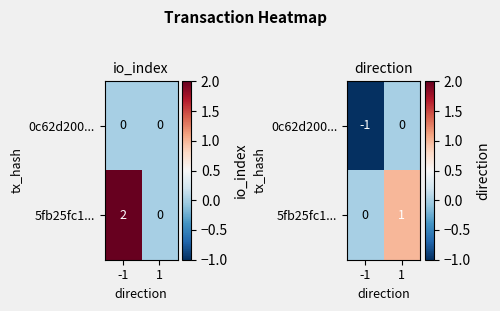

Count the 0c62d200... values in the range -1 to 0.

2